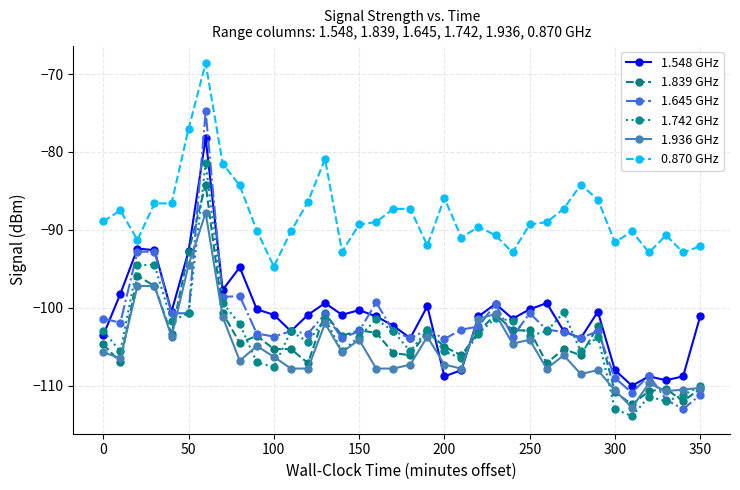

How many lines are shown in the chart?

6